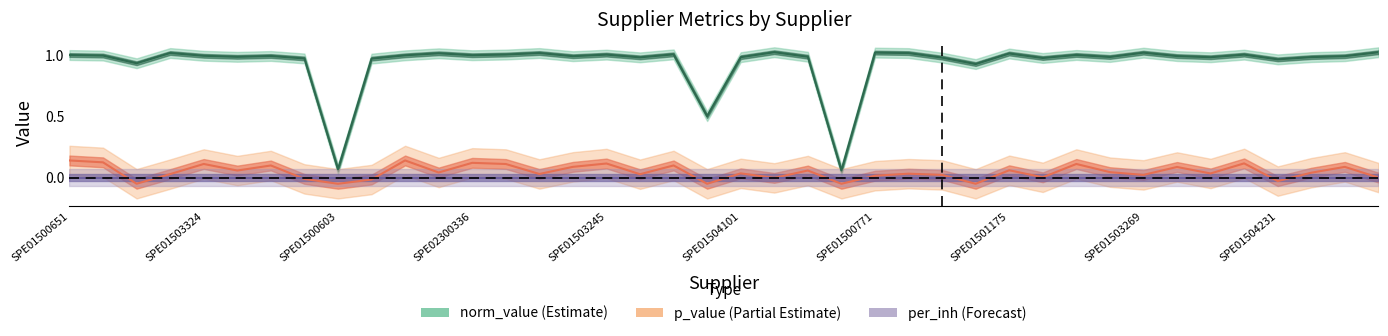

Where does the p_value series first go above 0?

SPE01500651